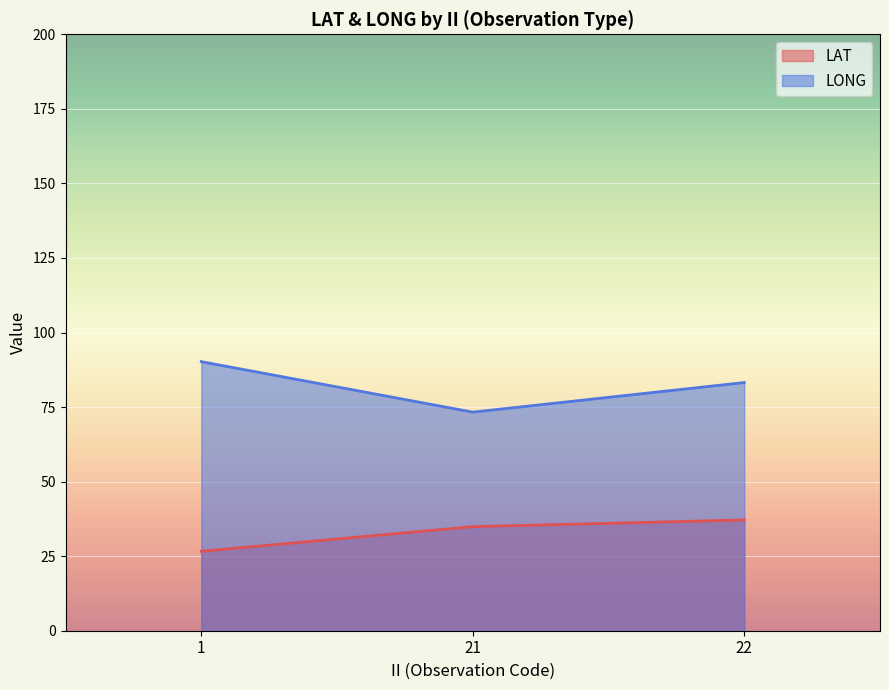

How many lines are shown in the chart?

2